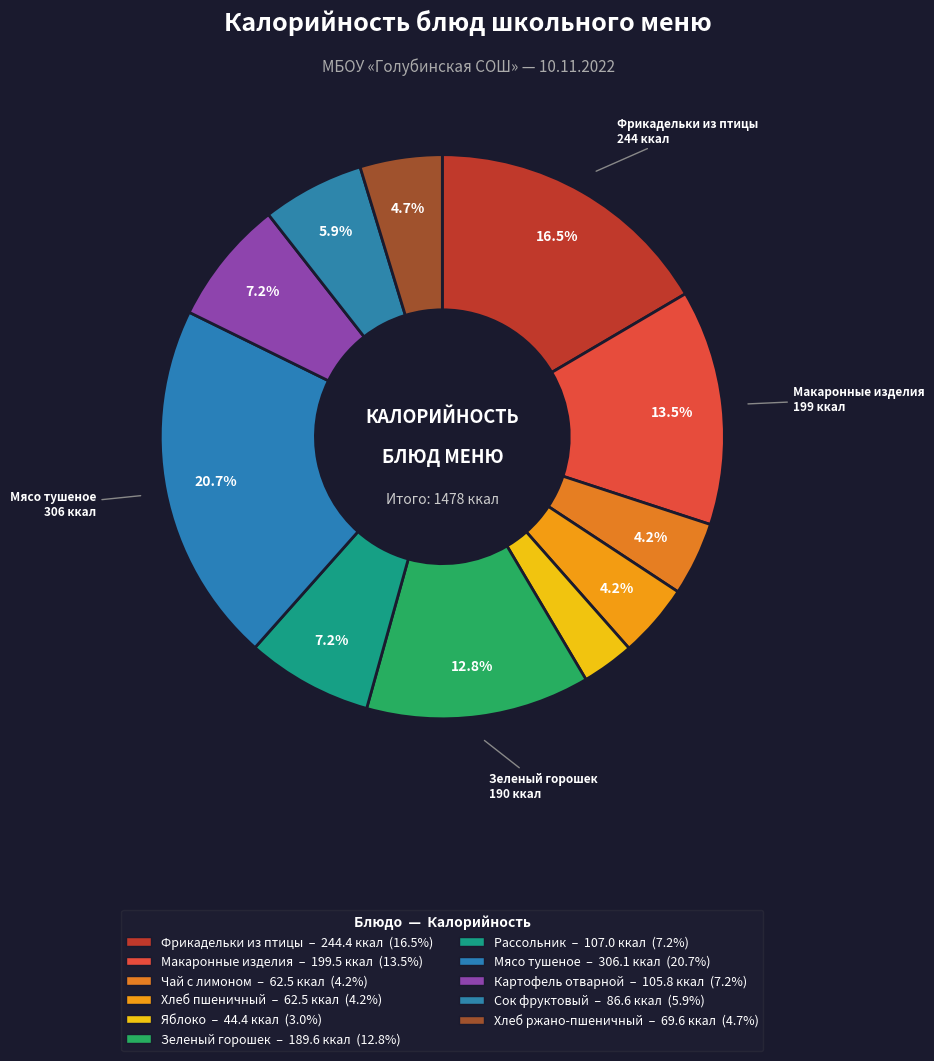

How many slices are in this pie chart?

11